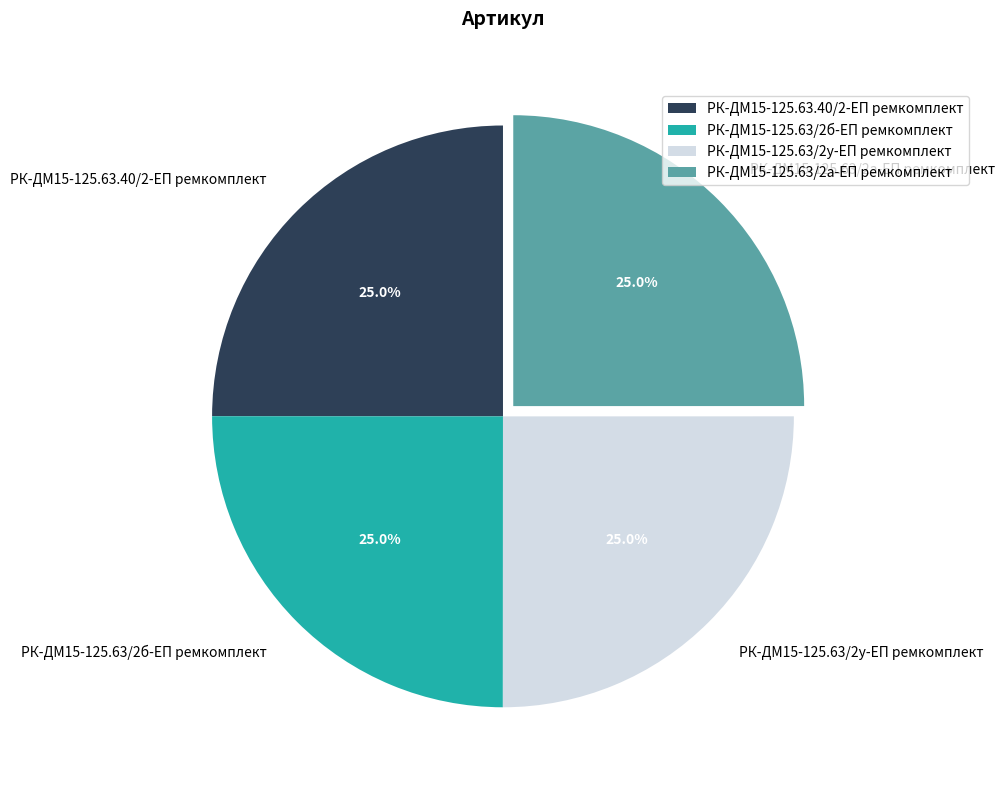

How many segments does this pie chart have?

4